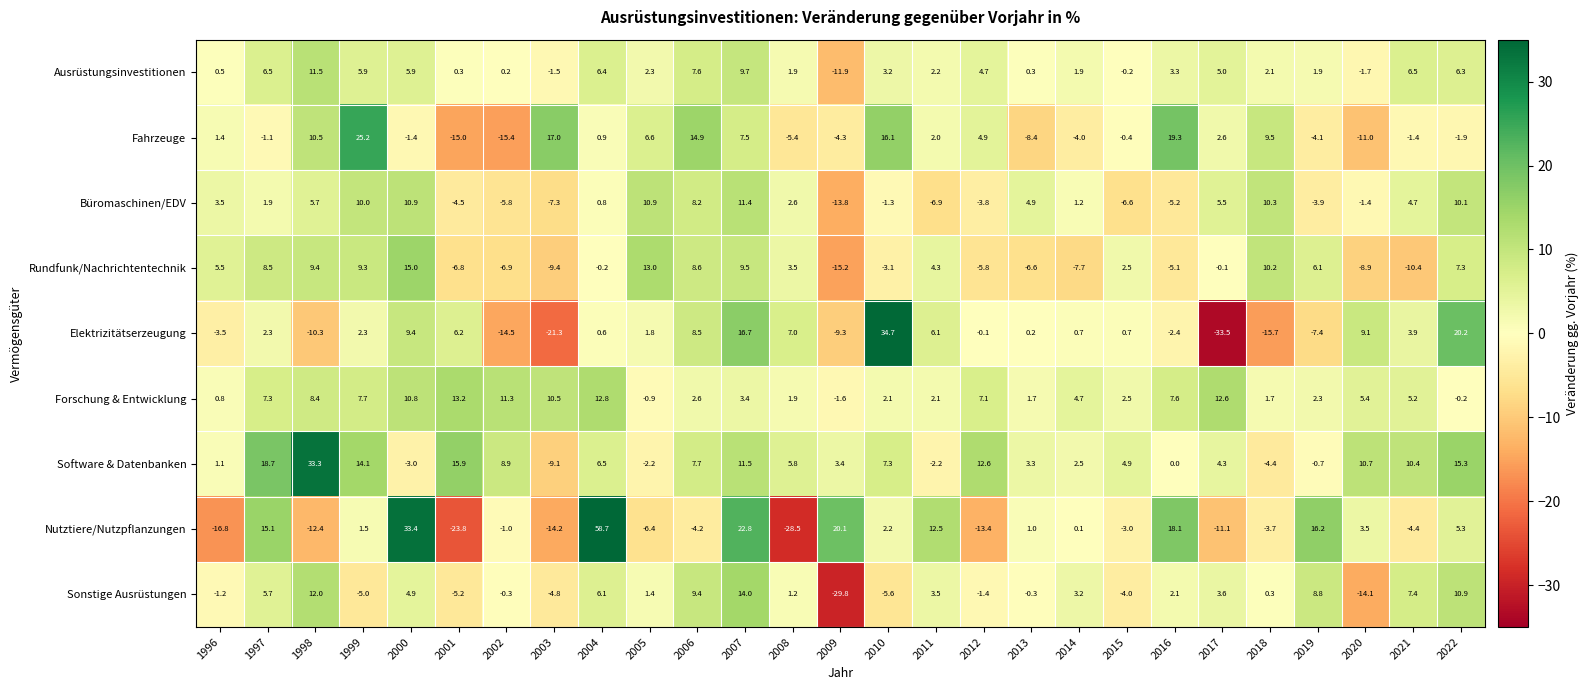

Which category has the highest value across all series?

2004